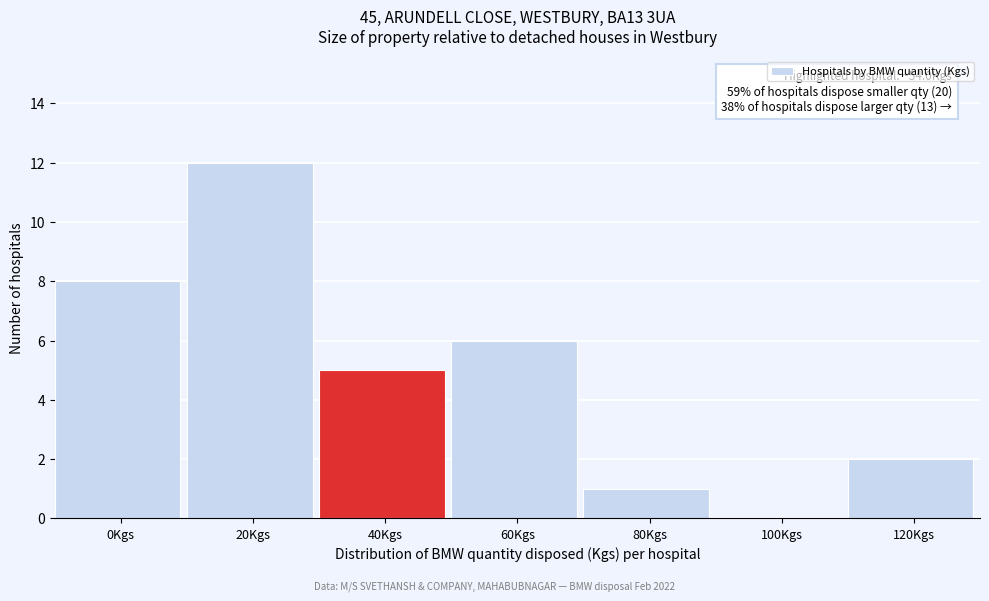

Reading right to left, what are all the values shown in this chart?

120Kgs=2	100Kgs=0	80Kgs=1	60Kgs=6	40Kgs=5	20Kgs=12	0Kgs=8